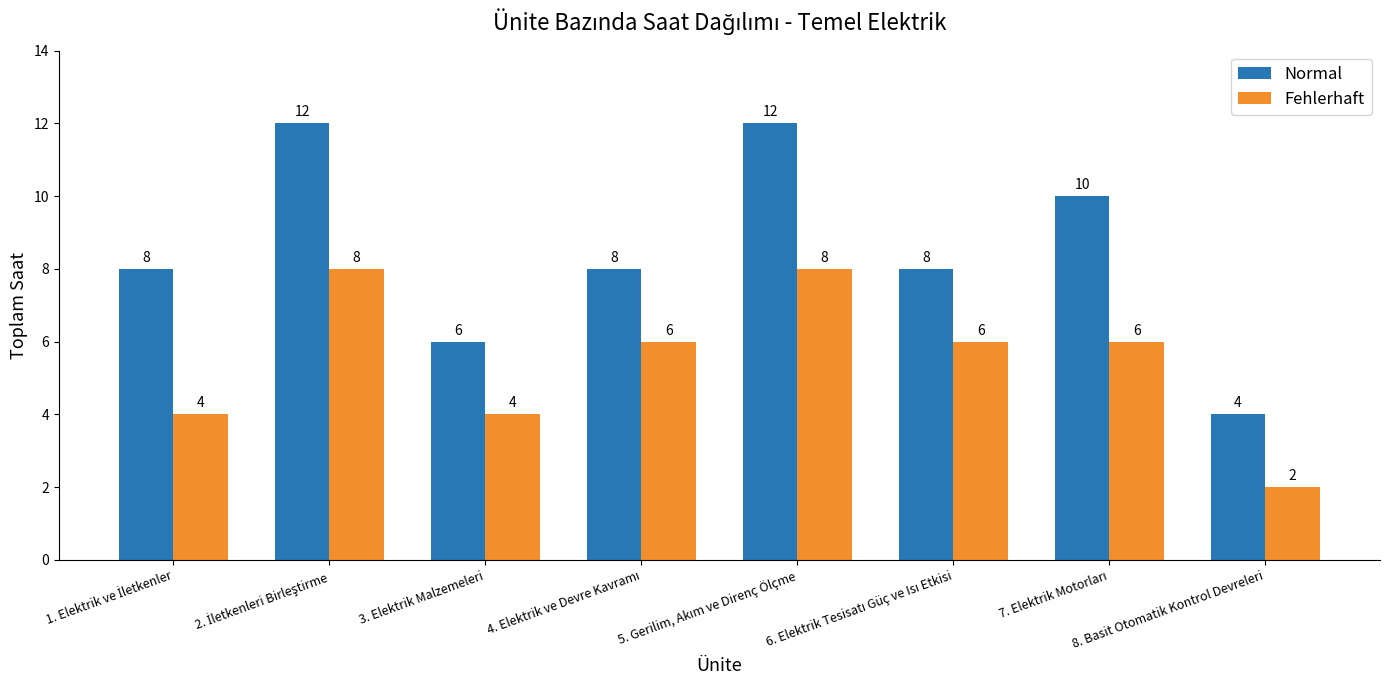

Which series has the largest total across all categories?

Normal